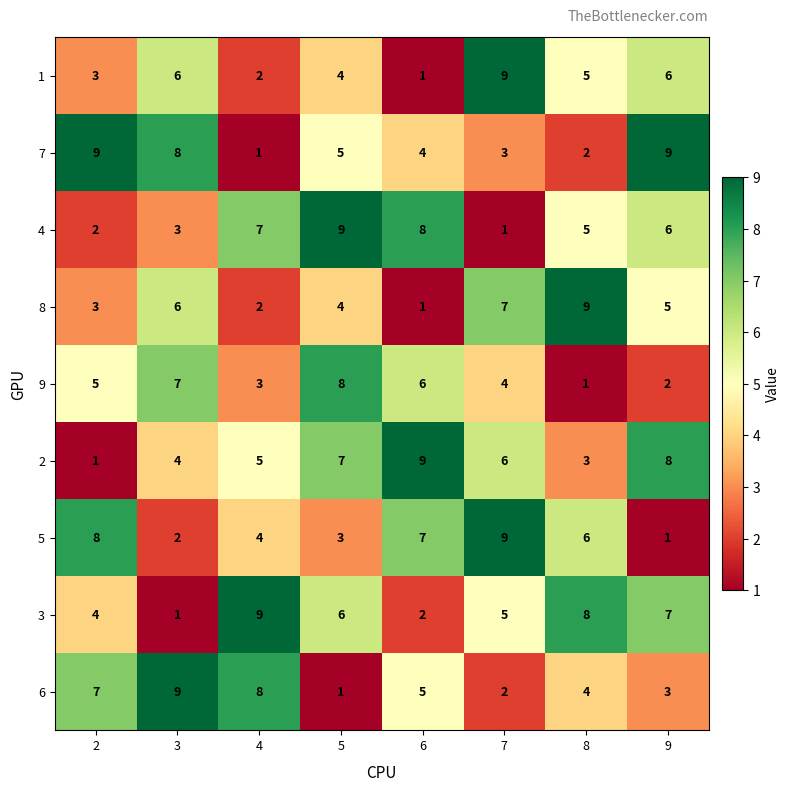

What is the sum of the 2 values at 2 and 7?

7